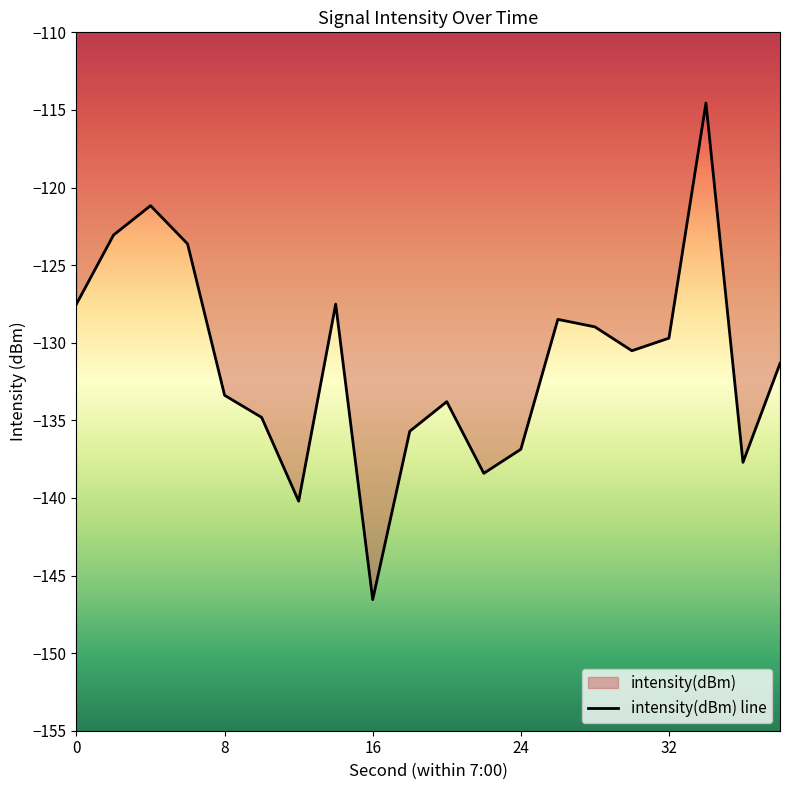

Reading right to left, list all the values displayed in this chart.

-131.3	-137.7	-114.6	-129.7	-130.5	-129.0	-128.5	-136.9	-138.4	-133.8	-135.7	-146.6	-127.5	-140.2	-134.8	-133.4	-123.6	-121.2	-123.1	-127.5